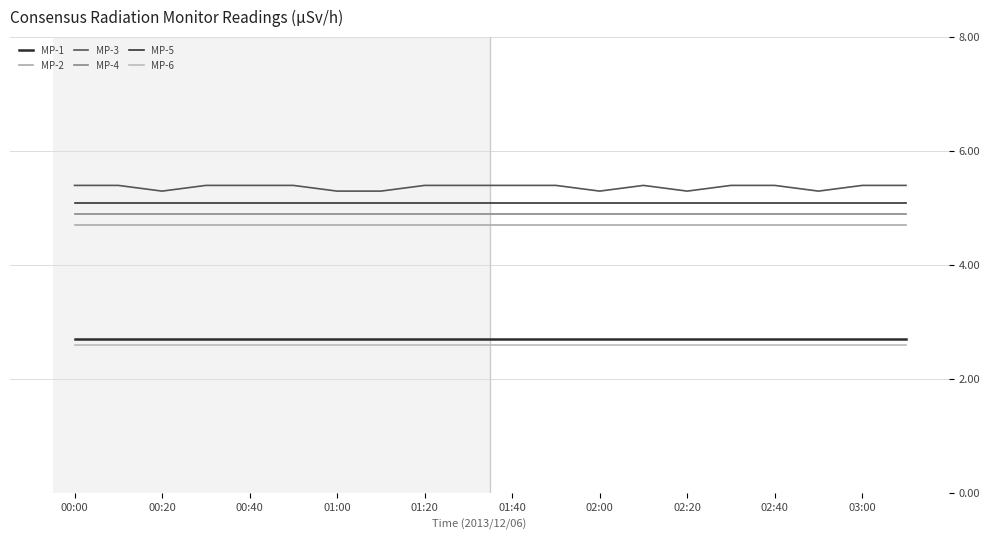

What is the value of the MP-6 point at the 20th from the left?

2.6